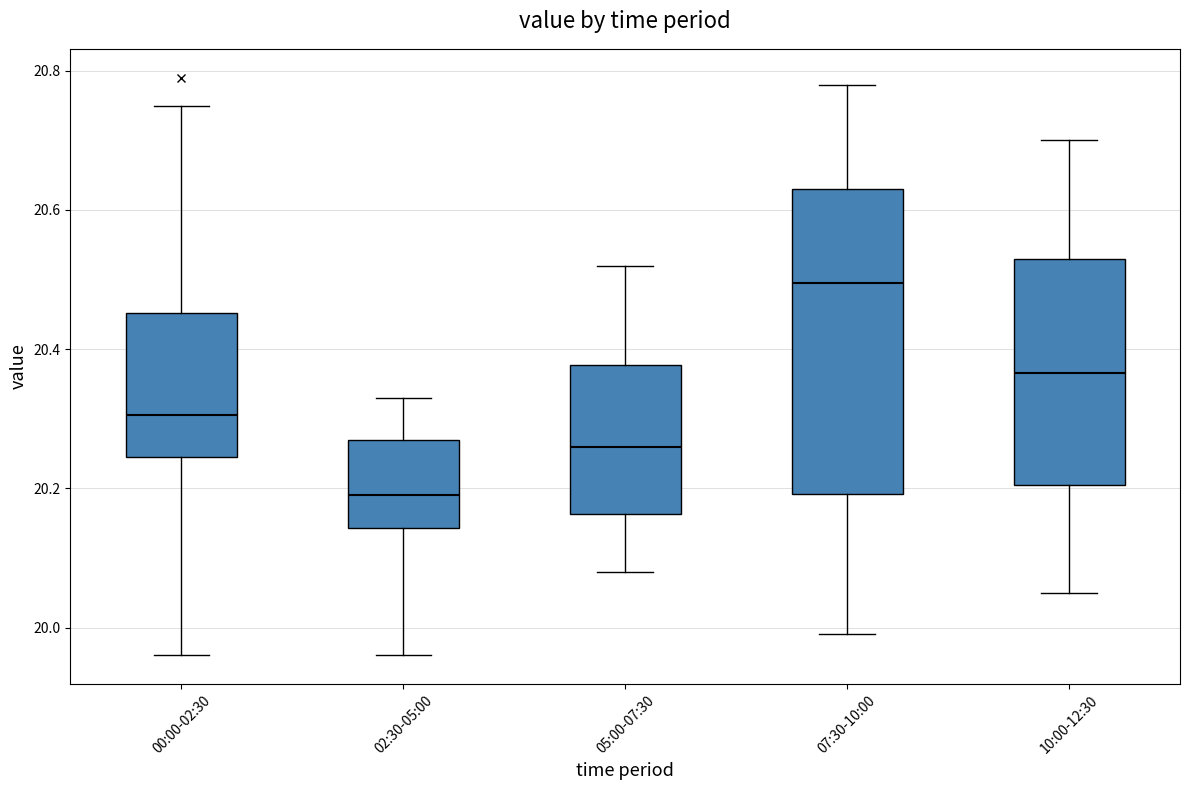

Which box's median line is the lowest?

02:30-05:00